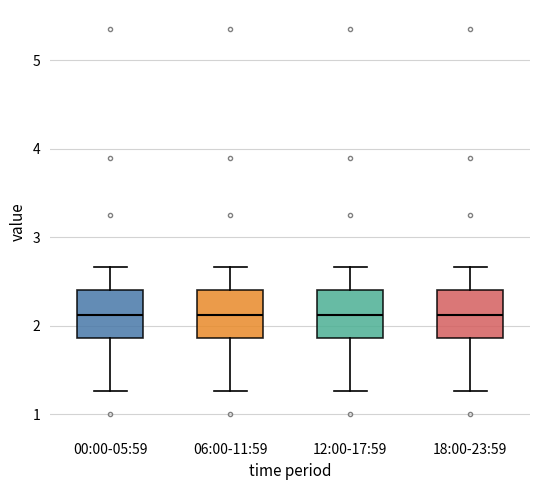

Reading left to right, transcribe this box plot: for each box, give where its median line is, the range the box spans, and where its two whiskers end, as read against the y-axis. The values are not printed on the chart, so give them approximately, as read against the axis.

00:00-05:59: median 2.1, box 1.9 to 2.4, whiskers 1.3 to 2.7
06:00-11:59: median 2.1, box 1.9 to 2.4, whiskers 1.3 to 2.7
12:00-17:59: median 2.1, box 1.9 to 2.4, whiskers 1.3 to 2.7
18:00-23:59: median 2.1, box 1.9 to 2.4, whiskers 1.3 to 2.7